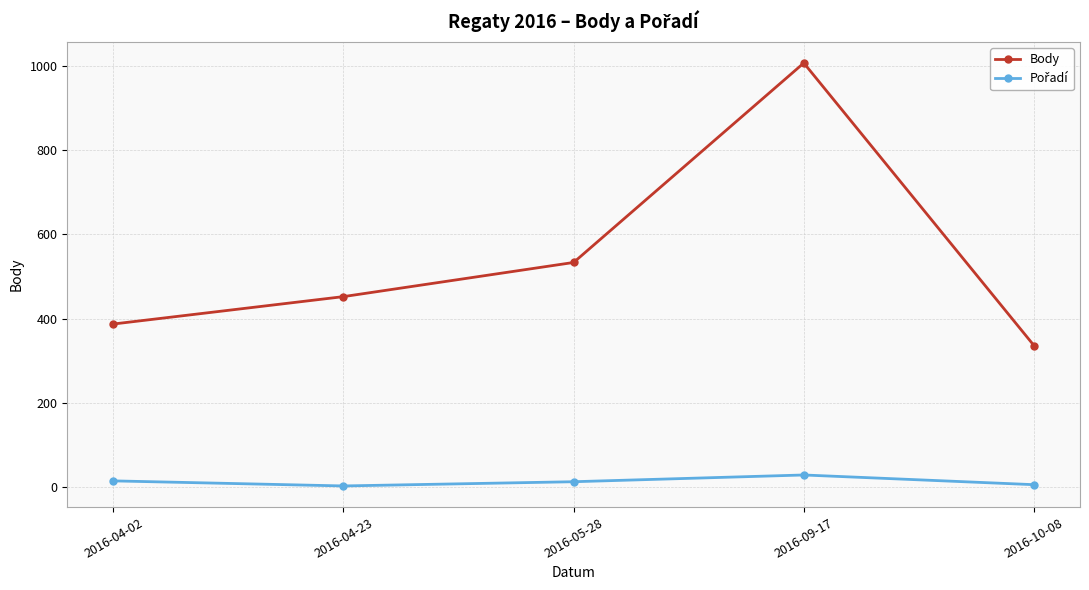

What is the smallest value displayed?

3